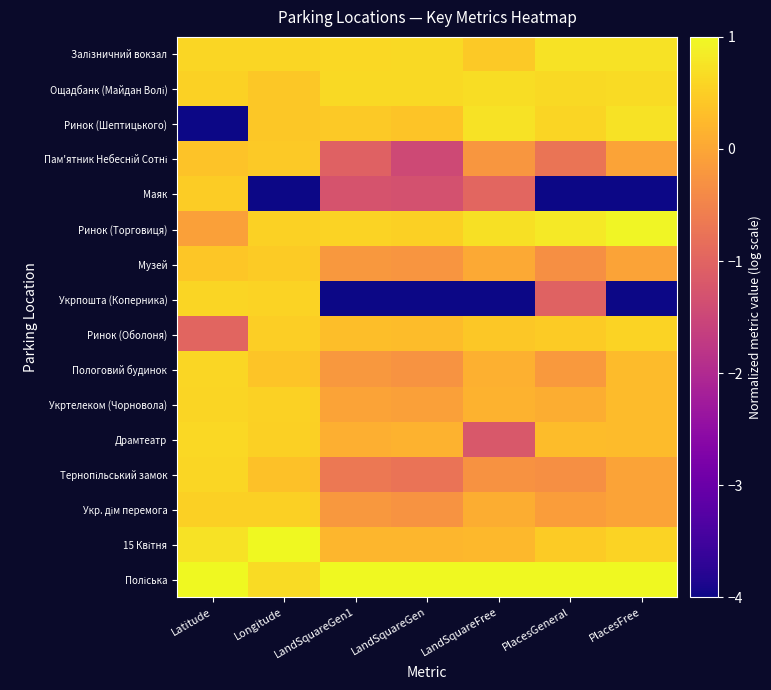

At how many categories does at least one series exceed 0?

7